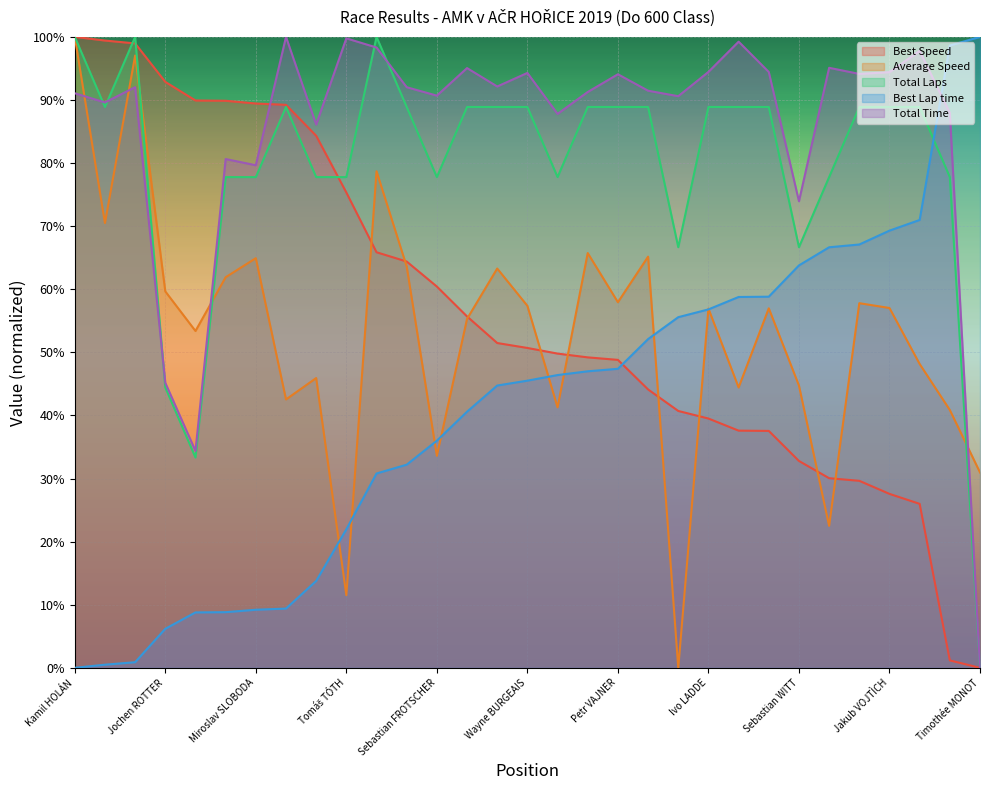

At Martin SEDLÁK, list the series in order from largest to smallest.

Total Laps, Total Time, Average Speed, Best Speed, Best Lap time